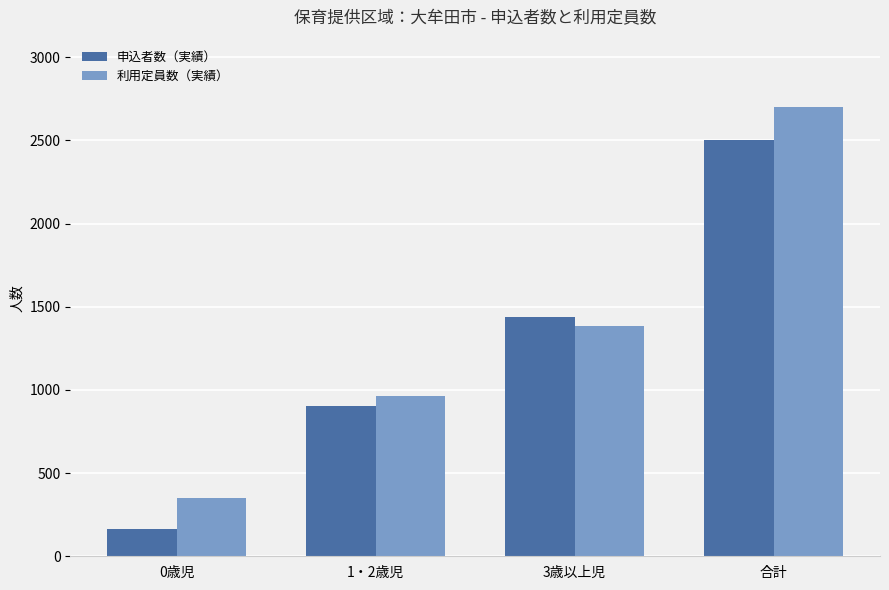

Rank the series by their maximum value, from lowest to highest.

申込者数（実績）, 利用定員数（実績）